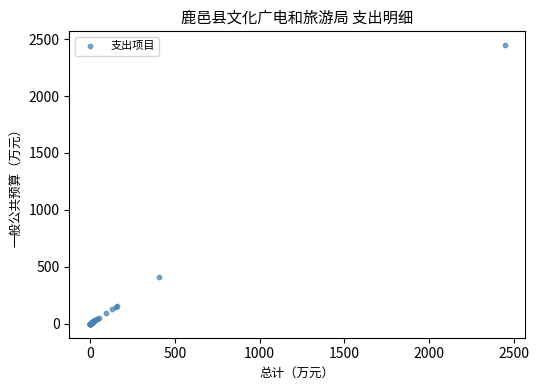

What Y value in the scatter plot is closest to 1222?

406.6